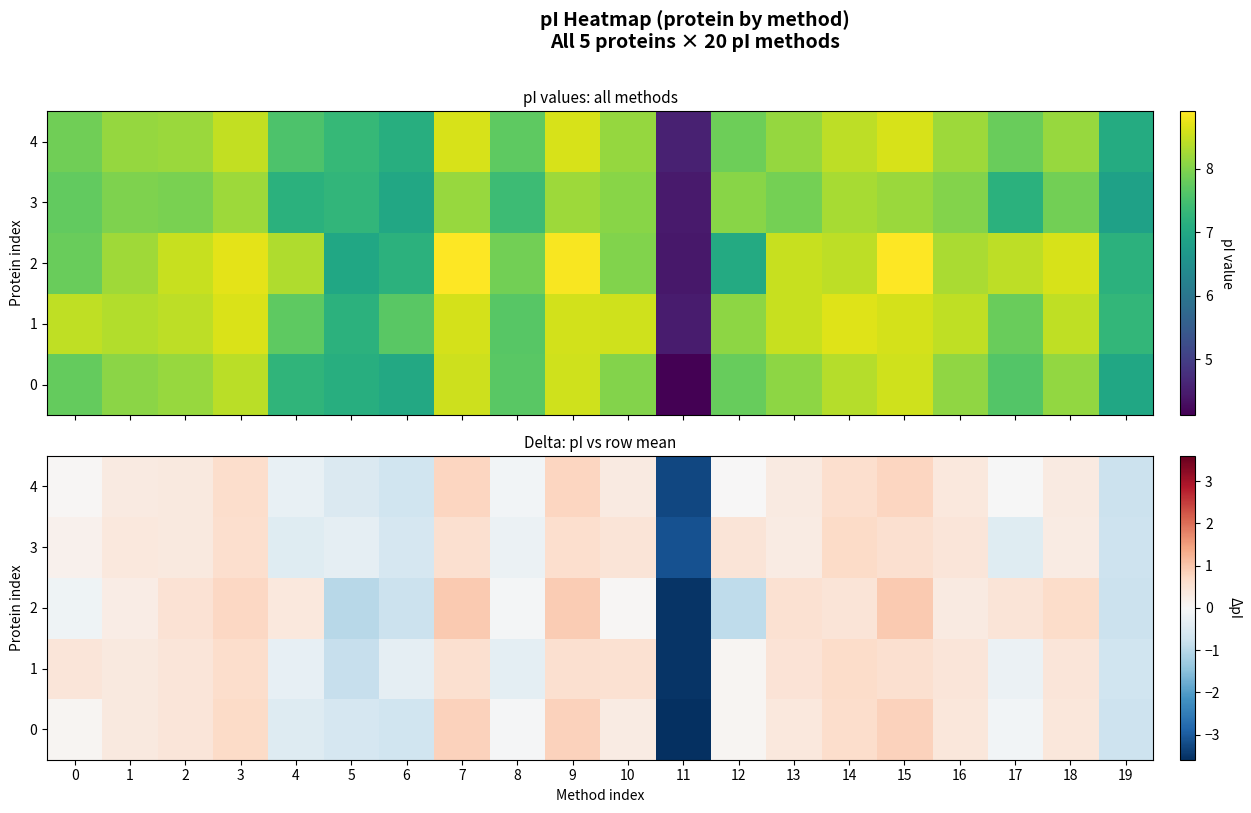

How many values in 0 are below zero?

7